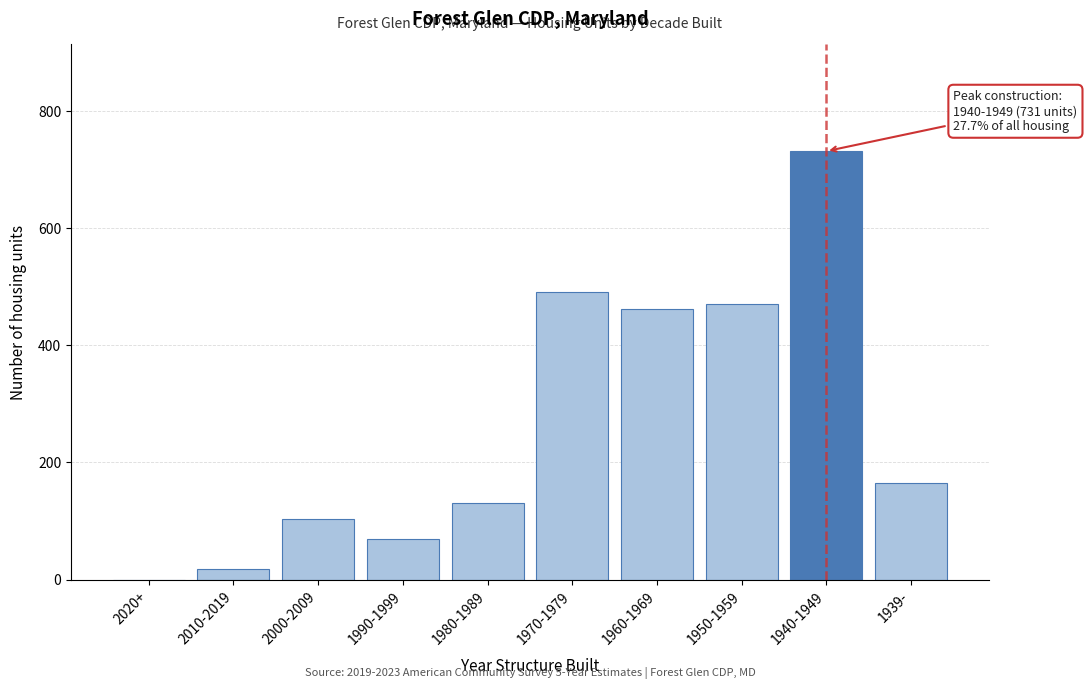

Reading right to left, extract all data points from this chart.

1939-=164	1940-1949=731	1950-1959=471	1960-1969=461	1970-1979=490	1980-1989=131	1990-1999=70	2000-2009=104	2010-2019=18	2020+=0